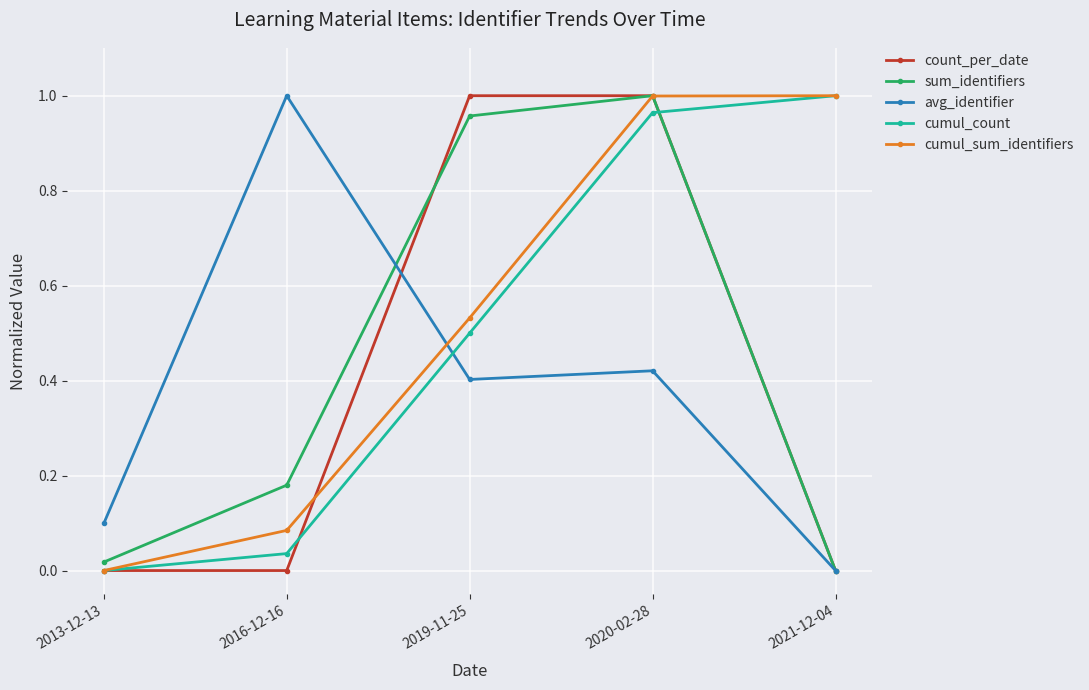

The value of count_per_date at 2020-02-28 is 1.0. True or false?

True